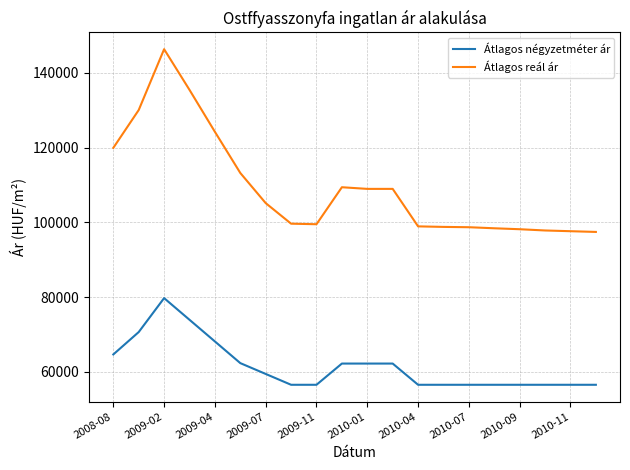

List the series in order of their overall mean, lowest first.

Átlagos négyzetméter ár, Átlagos reál ár